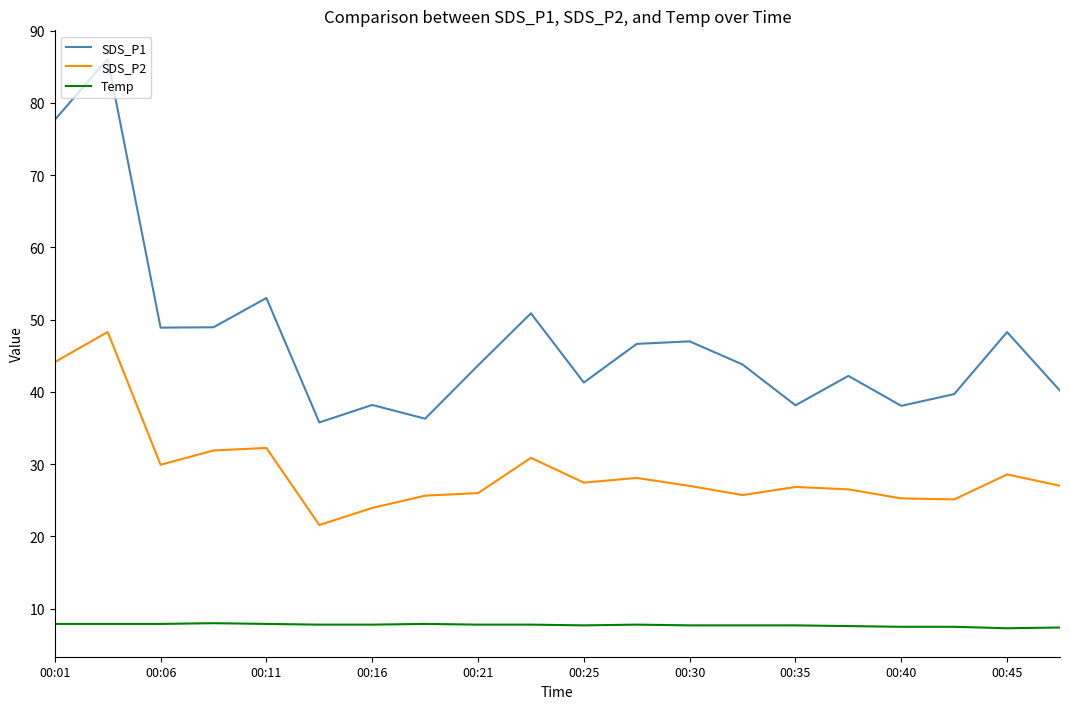

True or false: SDS_P2 and SDS_P1 intersect in this chart.

False